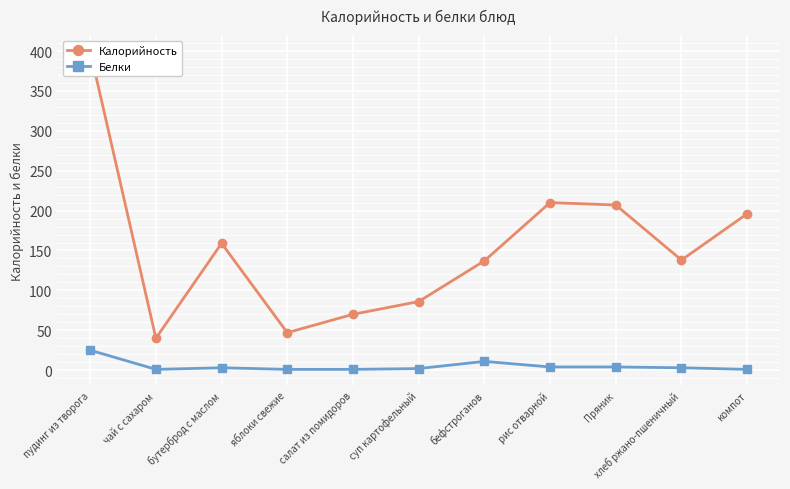

Reading left to right, transcribe all the data shown in this chart.

Калорийность: пудинг из творога=400	чай с сахаром=40	бутерброд с маслом=159	яблоки свежие=47	салат из помидоров=70	суп картофельный=86	бефстроганов=137	рис отварной=210	Пряник=207	хлеб ржано-пшеничный=138	компот=196
Белки: пудинг из творога=25	чай с сахаром=1	бутерброд с маслом=3	яблоки свежие=1	салат из помидоров=1	суп картофельный=2	бефстроганов=11	рис отварной=4	Пряник=4	хлеб ржано-пшеничный=3	компот=1